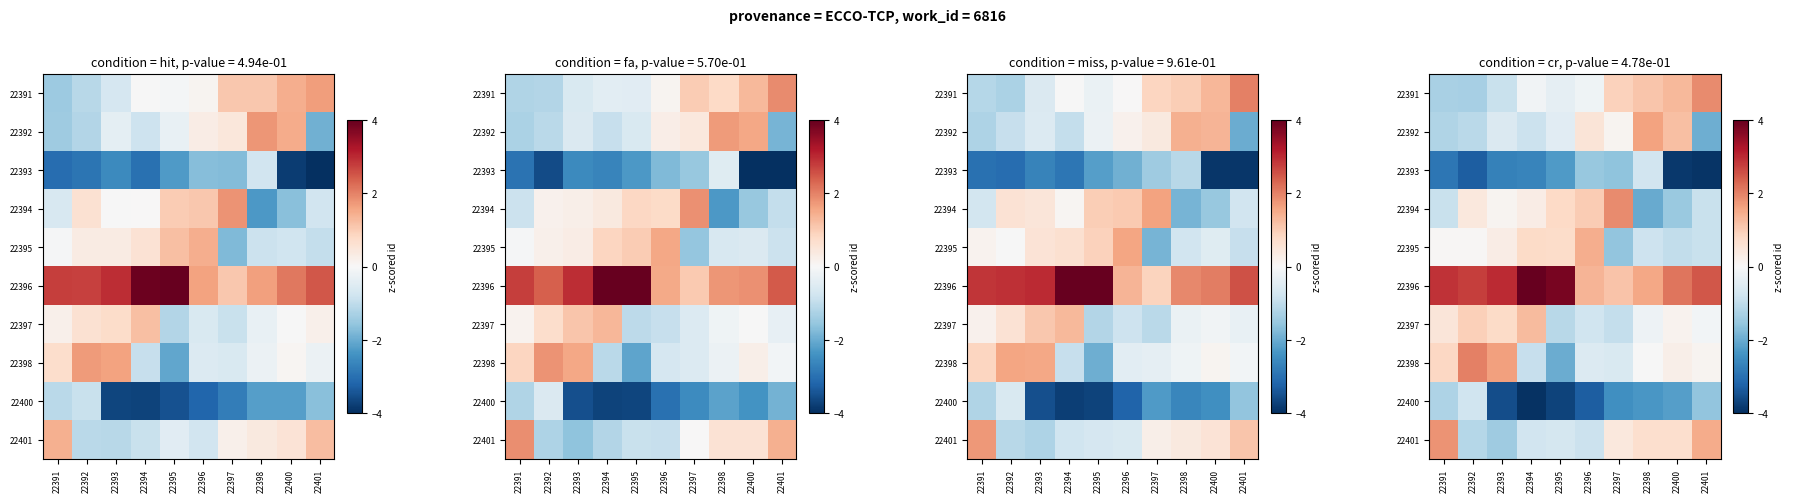

The 22396 series shows 2.5 at 22401. True or false?

True